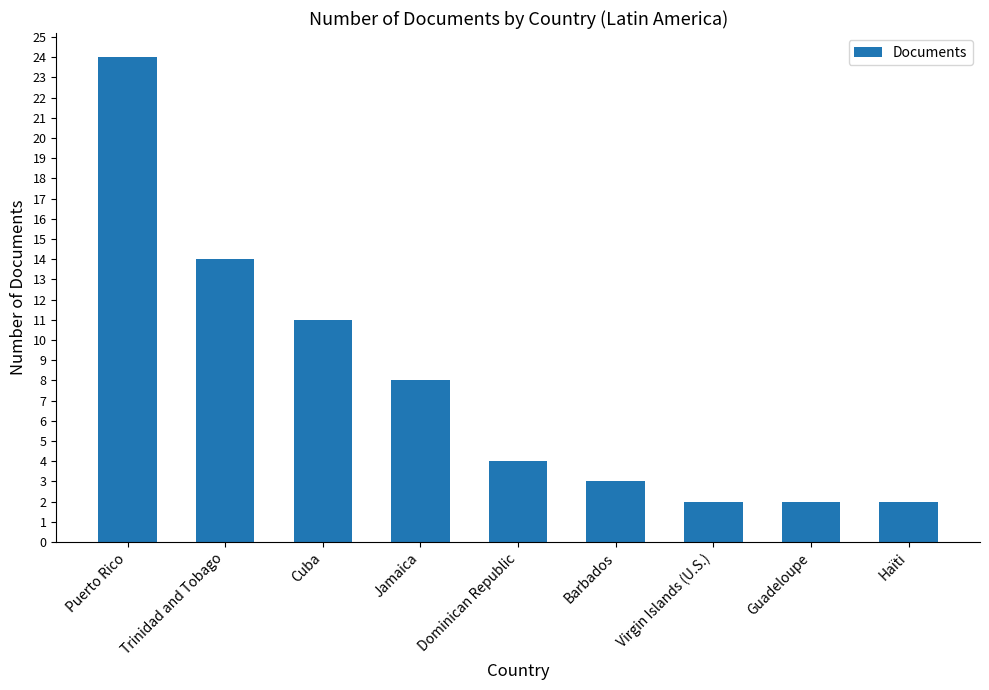

What is the difference between the maximum and minimum values?

22